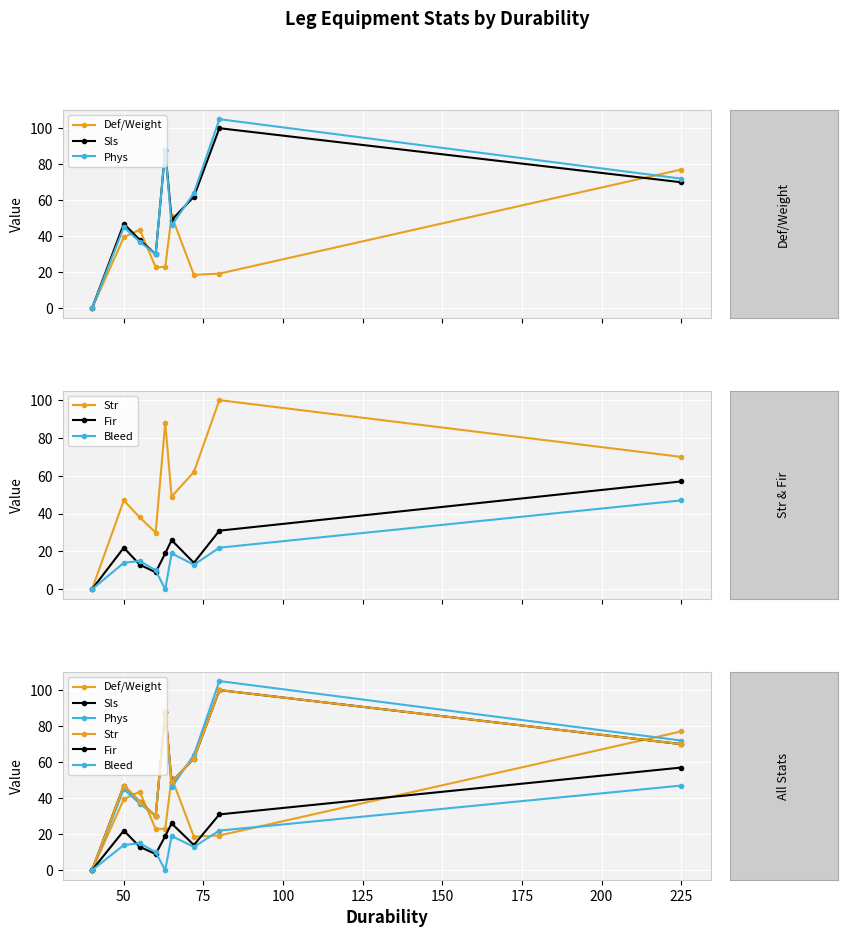

How many data points in Bleed are less than 14?

4